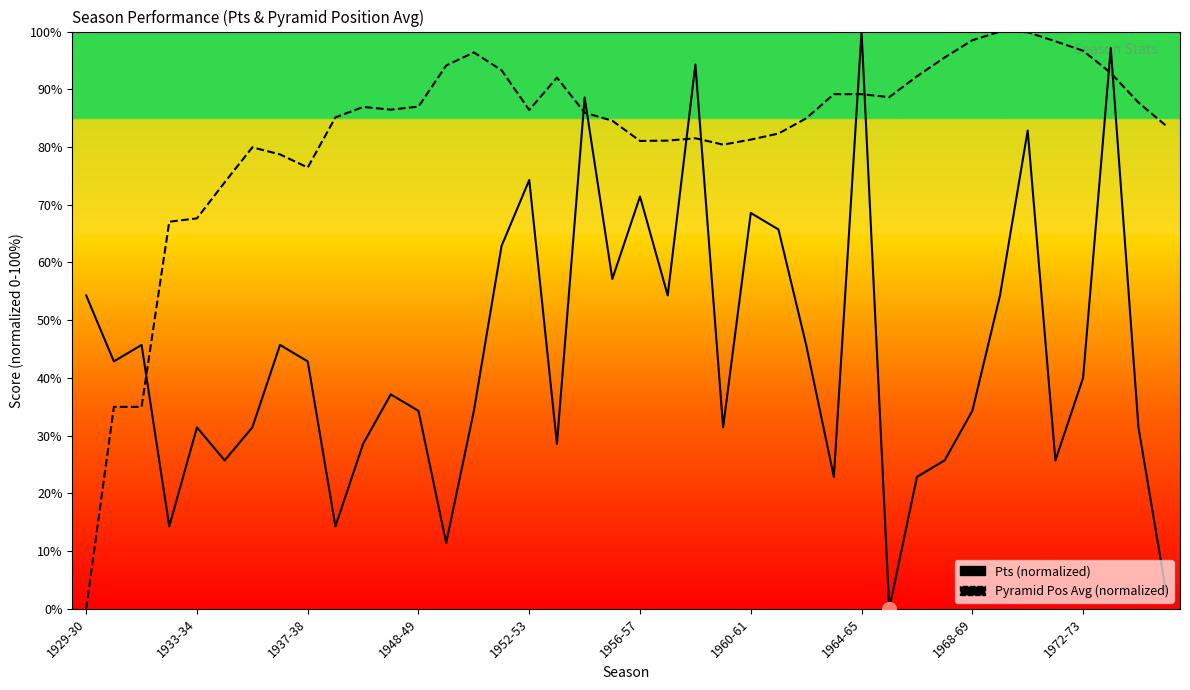

How many values in the Pyramid Position (Average) series exceed 86?

20